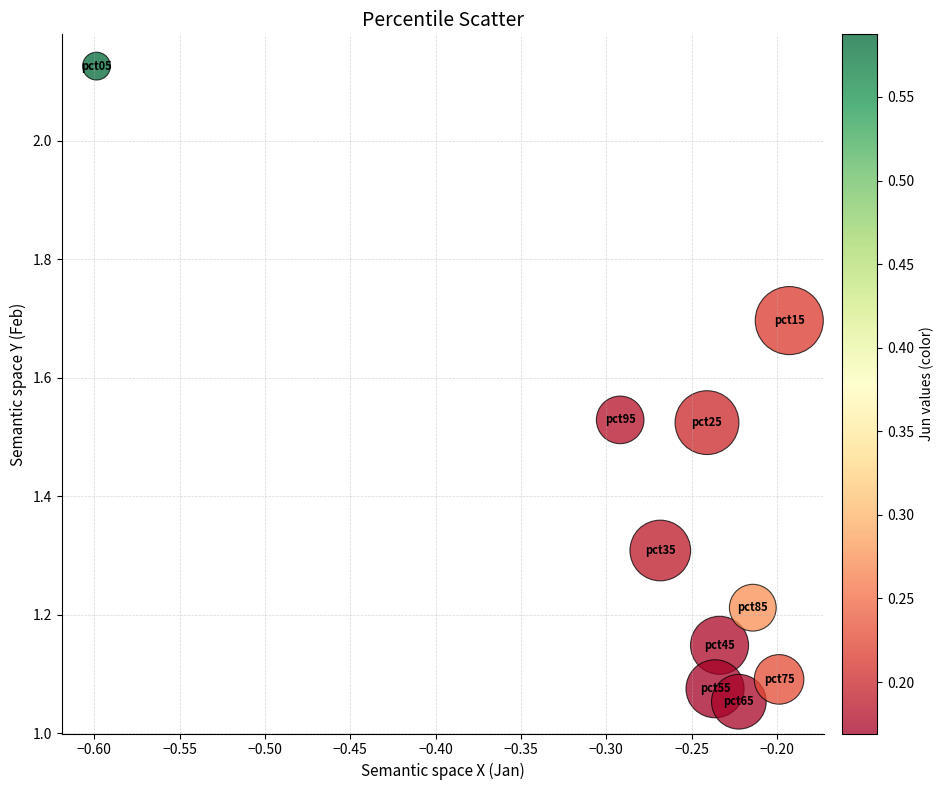

What is the average Y value?

1.4